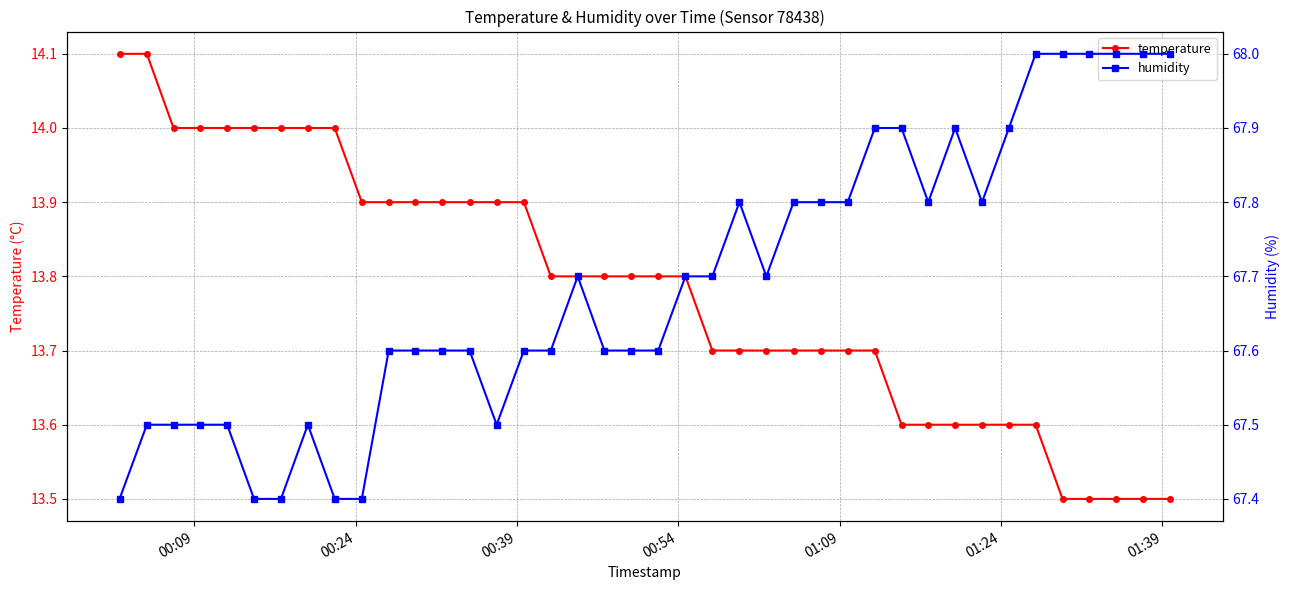

Reading left to right, transcribe all the data shown in this chart.

temperature: 14.1	14.1	14.0	14.0	14.0	14.0	14.0	14.0	14.0	13.9	13.9	13.9	13.9	13.9	13.9	13.9	13.8	13.8	13.8	13.8	13.8	13.8	13.7	13.7	13.7	13.7	13.7	13.7	13.7	13.6	13.6	13.6	13.6	13.6	13.6	13.5	13.5	13.5	13.5	13.5
humidity: 67.4	67.5	67.5	67.5	67.5	67.4	67.4	67.5	67.4	67.4	67.6	67.6	67.6	67.6	67.5	67.6	67.6	67.7	67.6	67.6	67.6	67.7	67.7	67.8	67.7	67.8	67.8	67.8	67.9	67.9	67.8	67.9	67.8	67.9	68.0	68.0	68.0	68.0	68.0	68.0